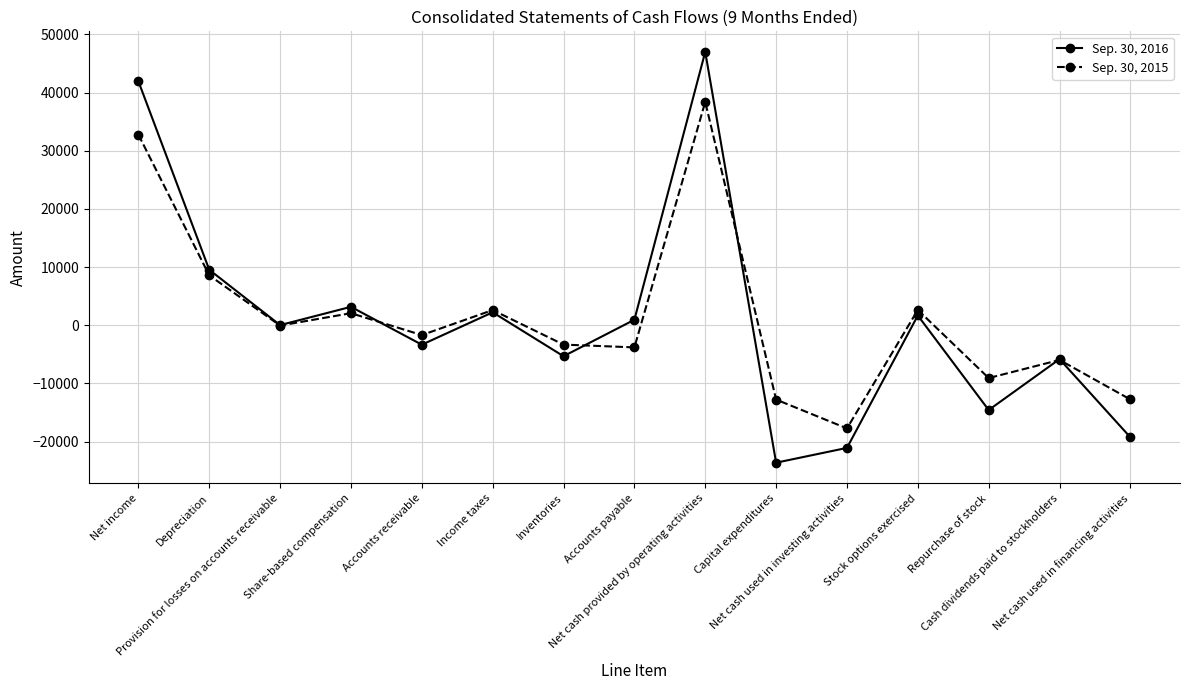

How many lines are shown in the chart?

2